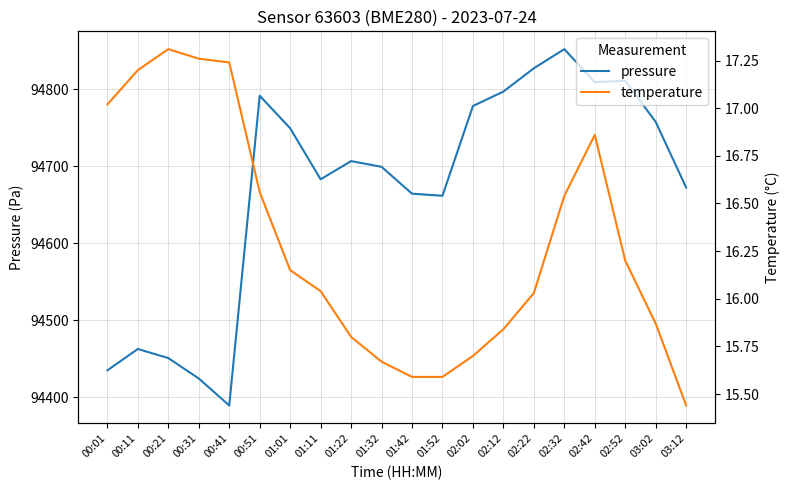

Reading right to left, transcribe all the data shown in this chart.

pressure: 94672.4	94757.6	94811.0	94809.3	94852.1	94827.2	94797.0	94778.2	94661.8	94664.4	94699.3	94706.8	94683.1	94749.3	94791.6	94389.6	94424.6	94451.1	94462.9	94435.2
temperature: 15.4	15.9	16.2	16.9	16.5	16.0	15.8	15.7	15.6	15.6	15.7	15.8	16.0	16.1	16.6	17.2	17.3	17.3	17.2	17.0